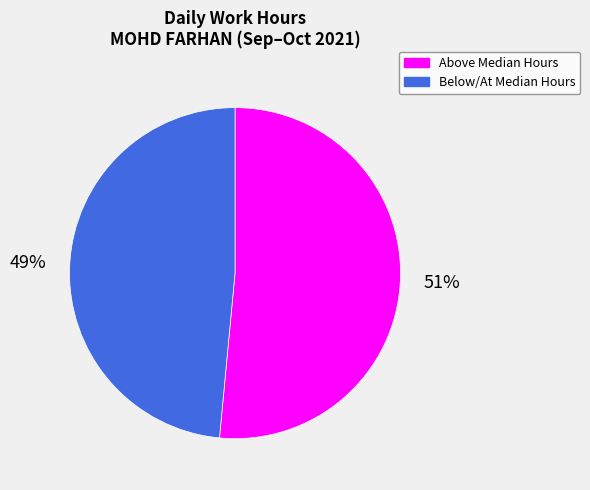

Does any single category account for the majority?

Yes